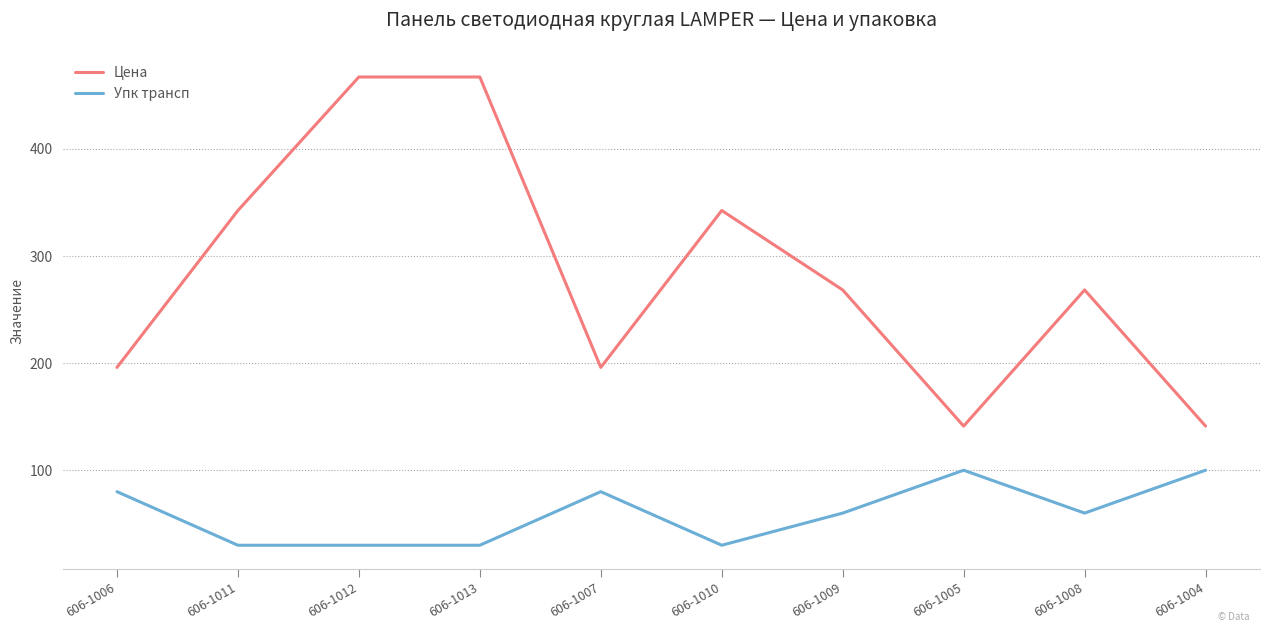

What are all the series names shown in the legend?

Цена, Упк трансп